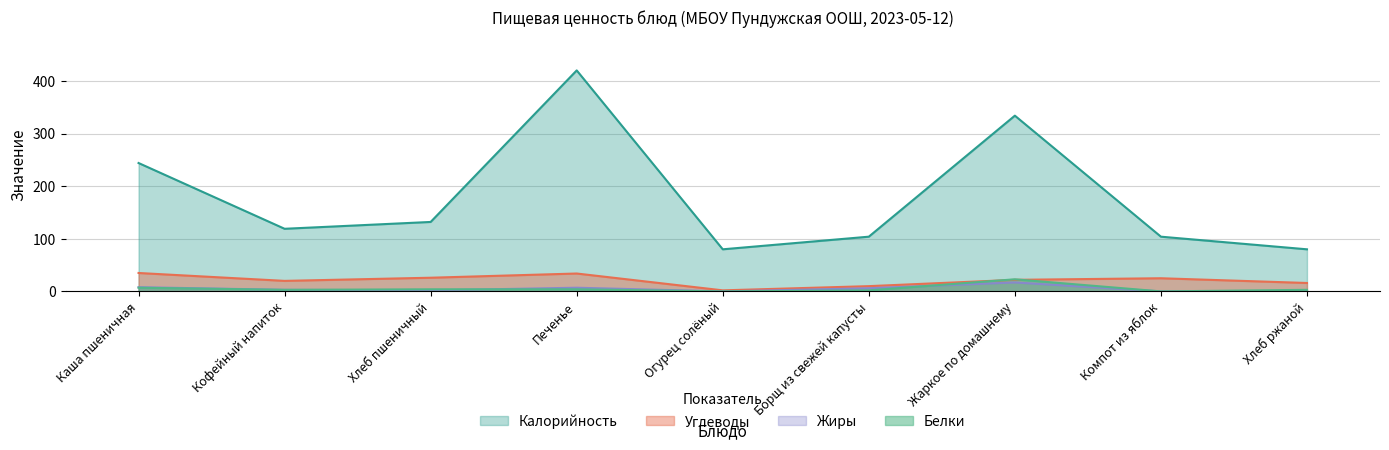

What are all the series names shown in the legend?

Калорийность, Углеводы, Жиры, Белки